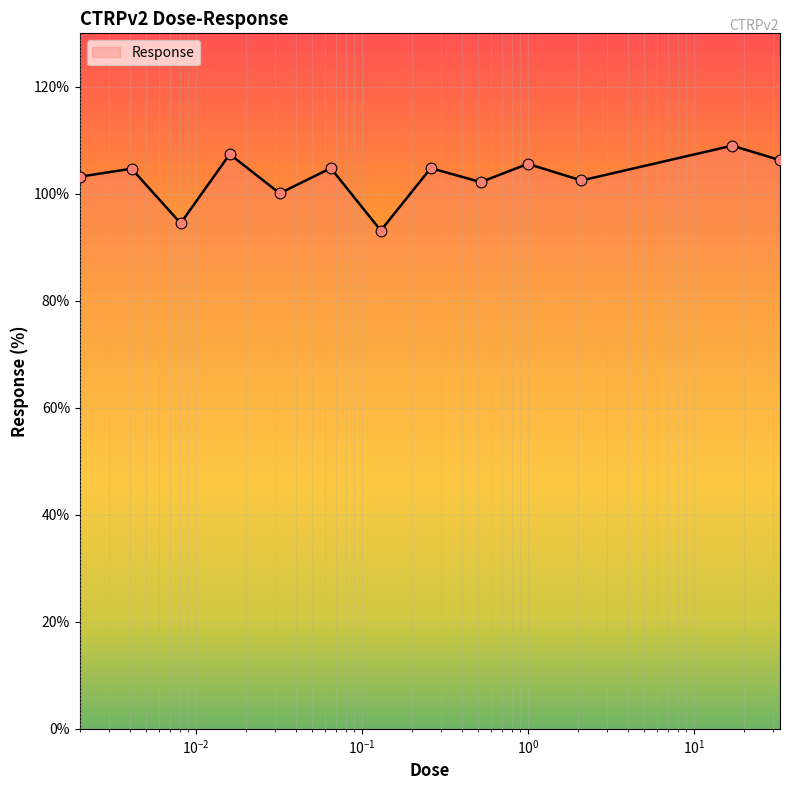

What is the minimum value shown in the chart?

93.1